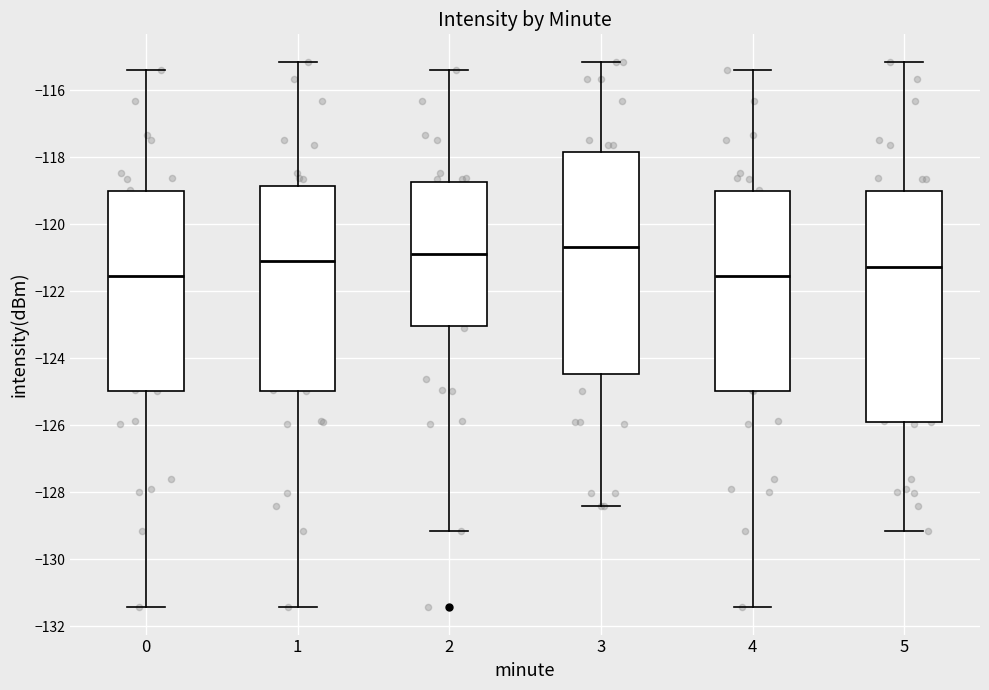

Reading left to right, read every box against the y-axis: the position of its median line, the range the box covers, and the ends of its whiskers. The values are not printed on the chart, so give them approximately, as read against the axis.

0: median -121.6, box -125.0 to -119.0, whiskers -131.4 to -115.4
1: median -121.0, box -125.0 to -118.8, whiskers -131.4 to -115.2
2: median -121.0, box -123.0 to -118.8, whiskers -129.2 to -115.4
3: median -120.6, box -124.4 to -117.8, whiskers -128.4 to -115.2
4: median -121.6, box -125.0 to -119.0, whiskers -131.4 to -115.4
5: median -121.2, box -125.8 to -119.0, whiskers -129.2 to -115.2